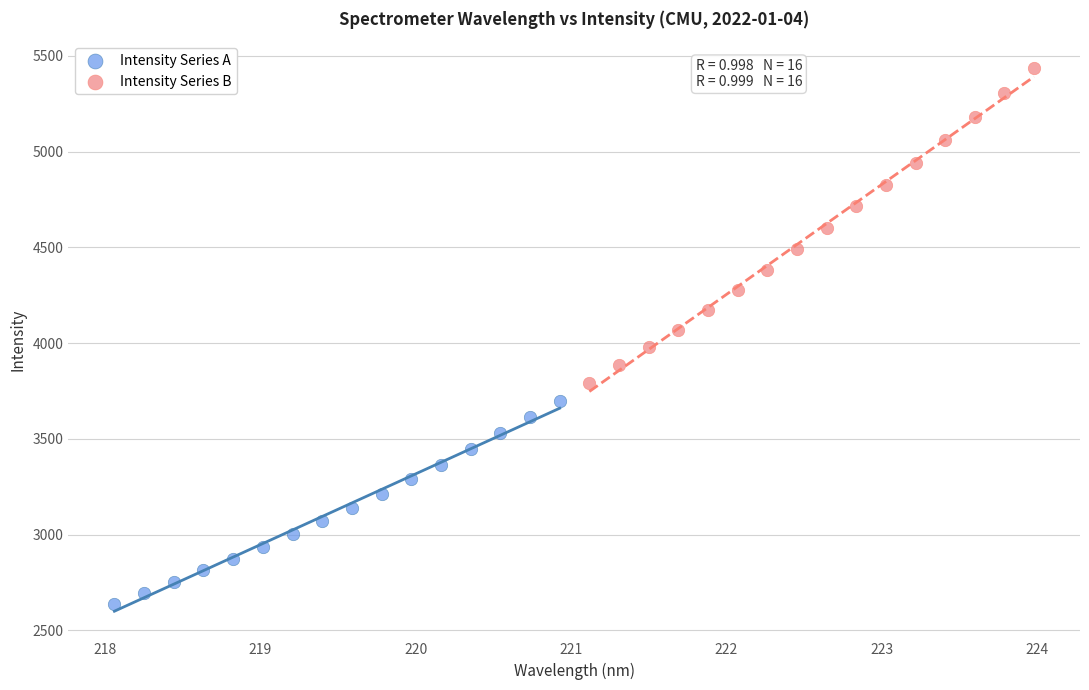

Which series reaches the maximum Y coordinate?

Intensity Series B